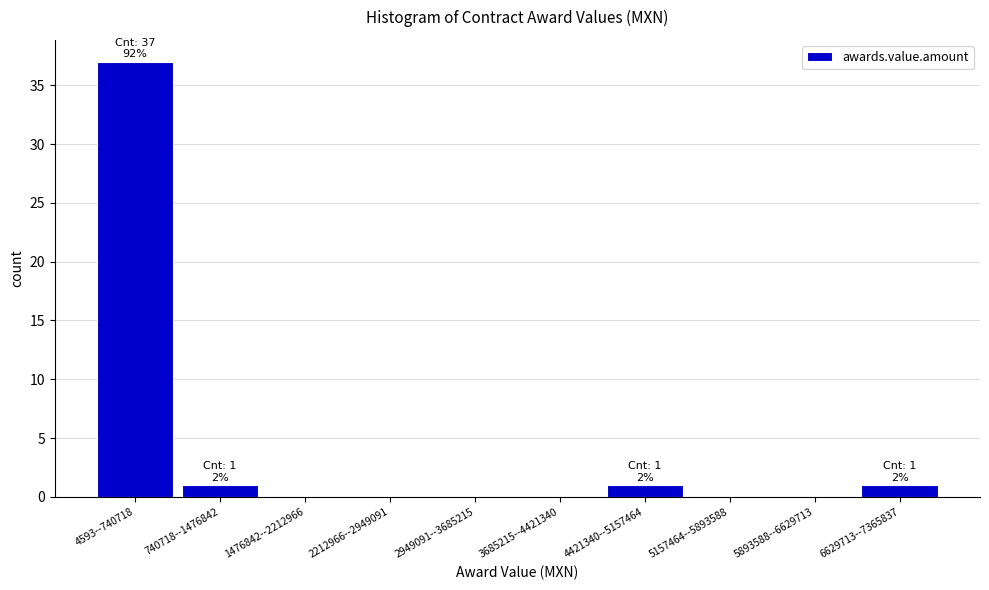

Reading right to left, what are all the values shown in this chart?

6629713--7365837=1	5893588--6629713=0	5157464--5893588=0	4421340--5157464=1	3685215--4421340=0	2949091--3685215=0	2212966--2949091=0	1476842--2212966=0	740718--1476842=1	4593--740718=37